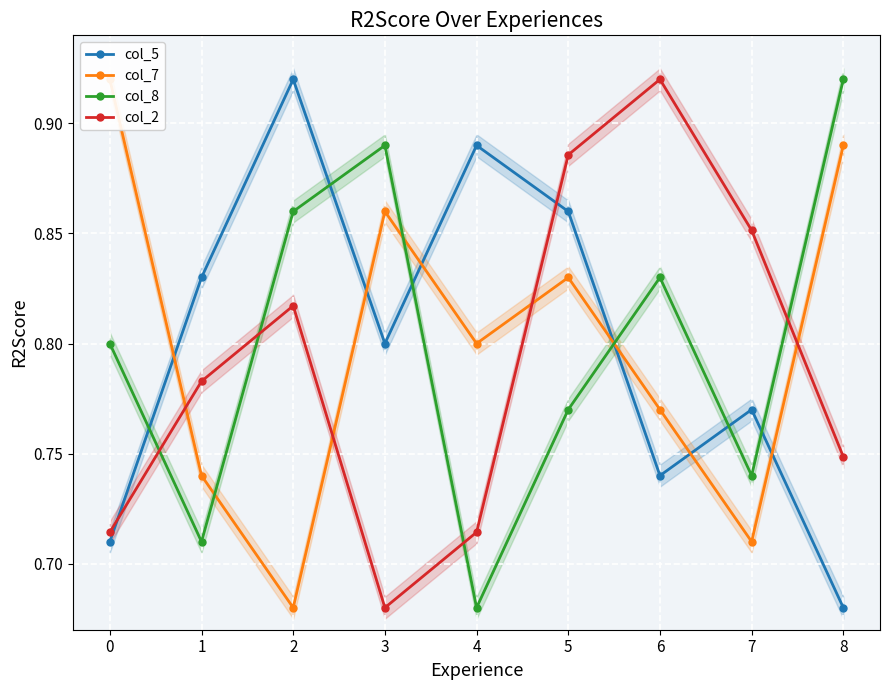

Which label corresponds to the largest value in the chart?

2